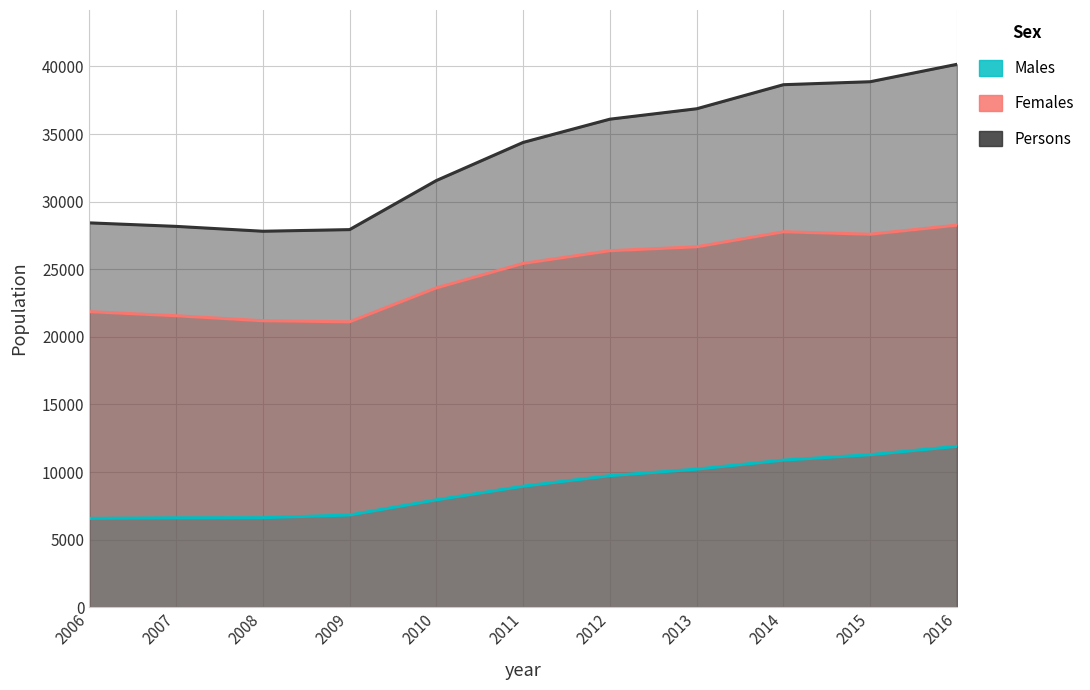

True or false: Males and Persons cross at least once.

False